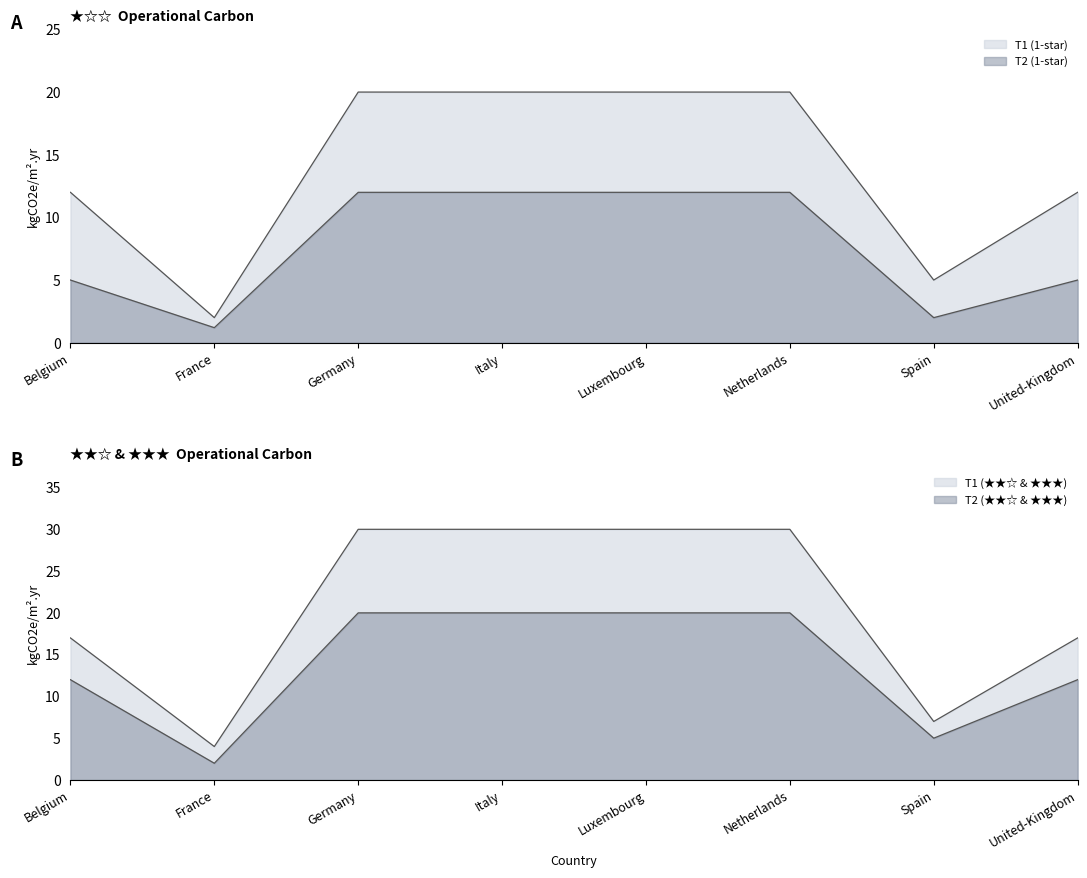

Is it true that T2 (1-star) equals 6.5 at Belgium?

False